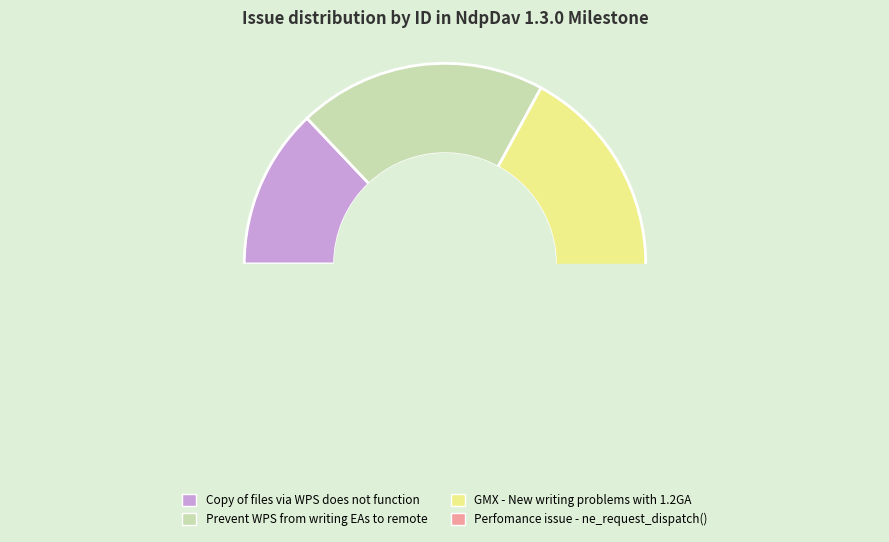

Count the number of slices in the pie.

4